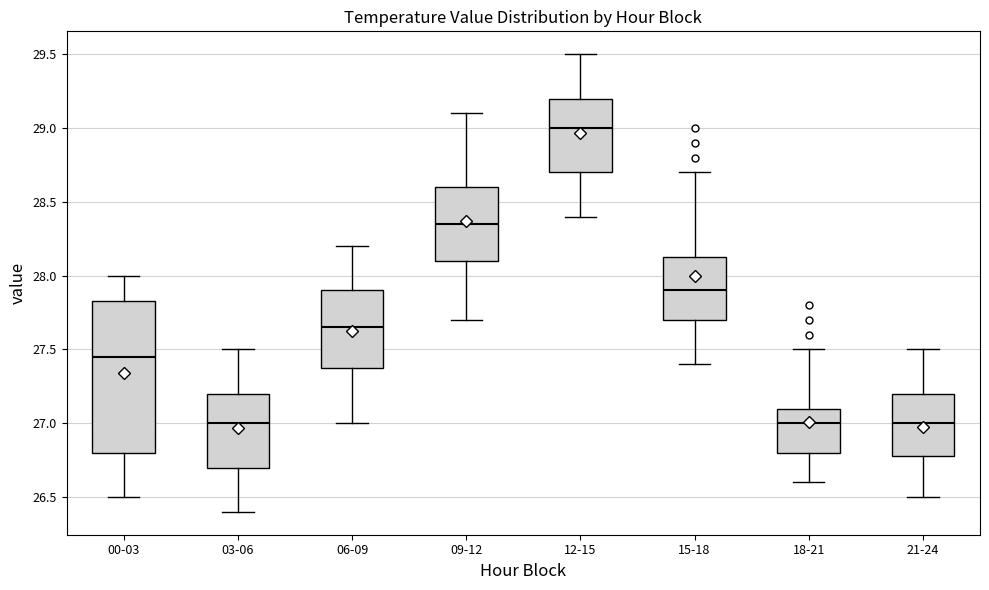

Where does the upper whisker of the box for 00-03 end on the y-axis? The values are not printed on the chart, so give them approximately, as read against the axis.

28.00